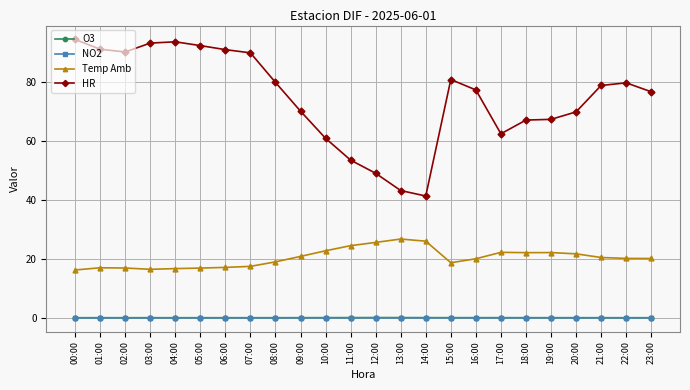

The NO2 series shows 0.0 at 09:00. True or false?

True